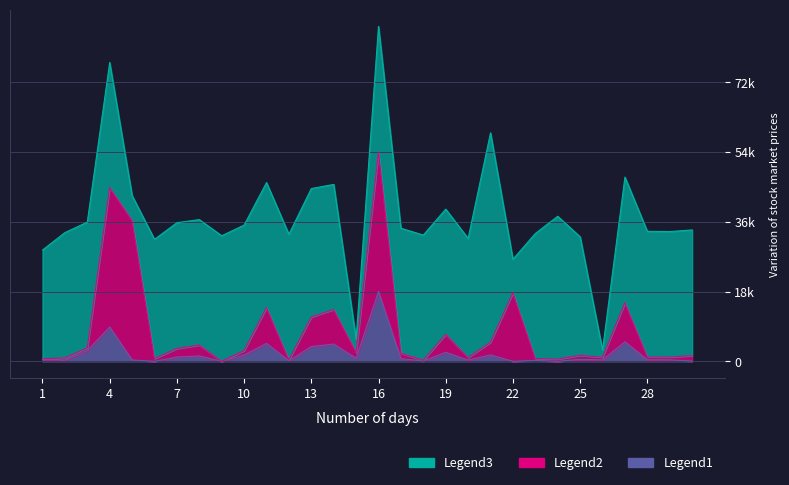

The value of Legend2 at 1 is 657.0. True or false?

True